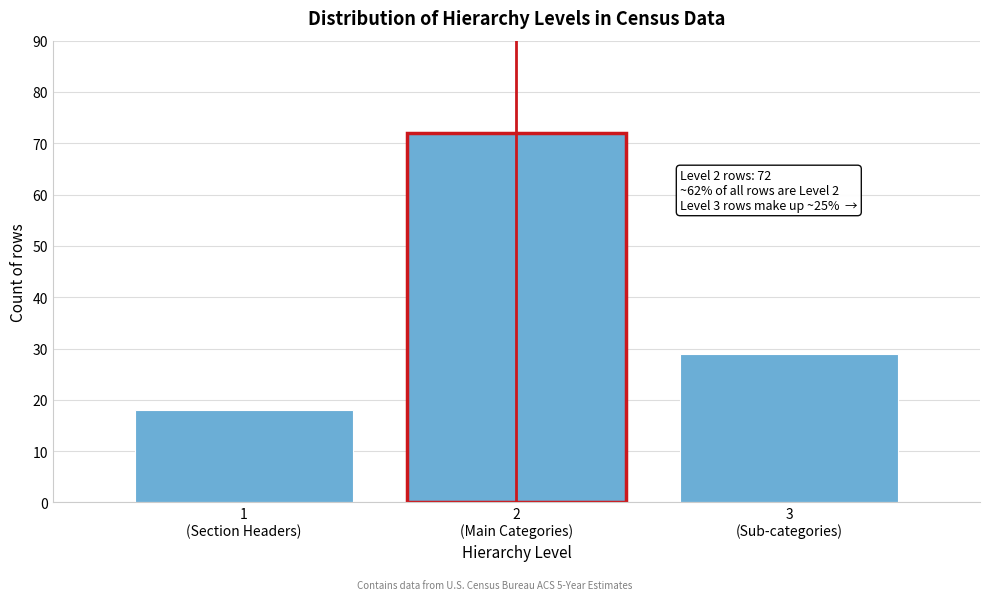

Reading left to right, transcribe all the data shown in this chart.

18	72	29